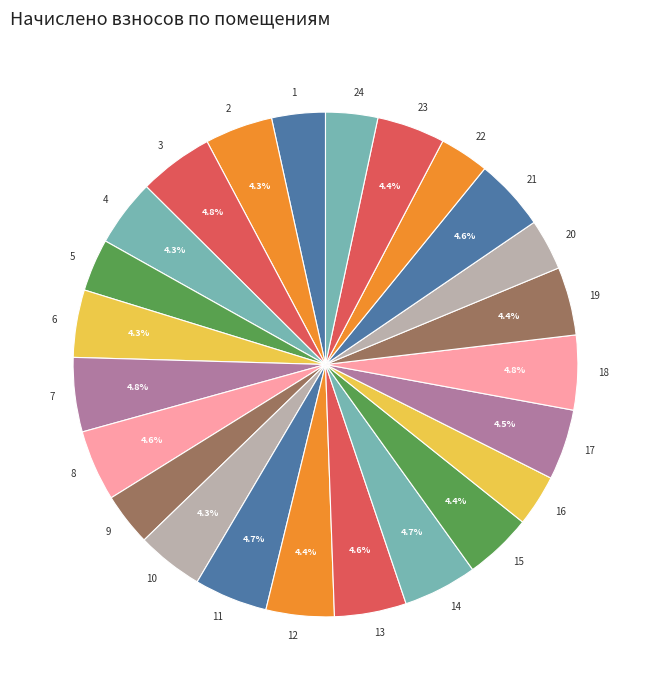

To the nearest percent, what is the difference between the largest and smallest slice percentages?

2%